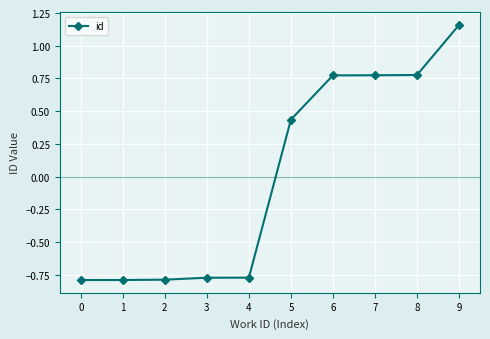

Which label corresponds to the largest value in the chart?

9